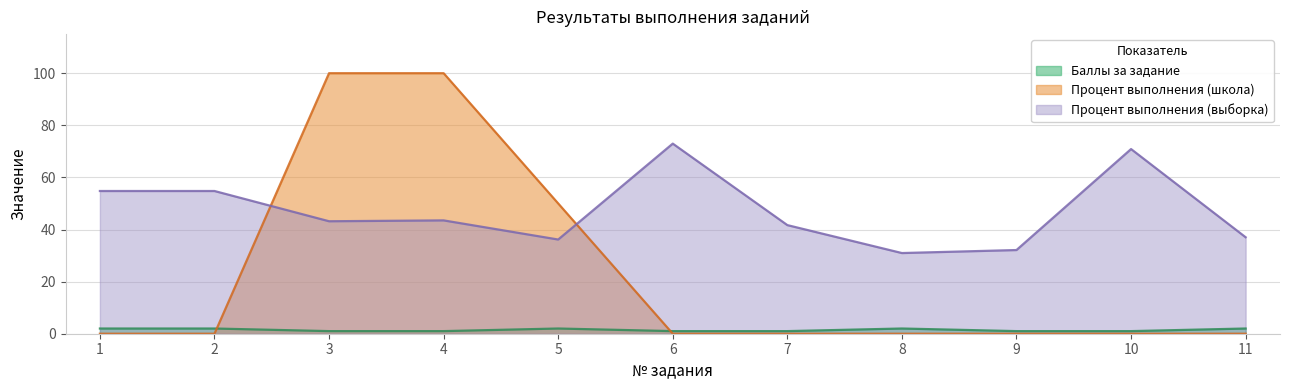

What are all the series names shown in the legend?

Баллы за задание, Процент выполнения (школа), Процент выполнения (выборка)